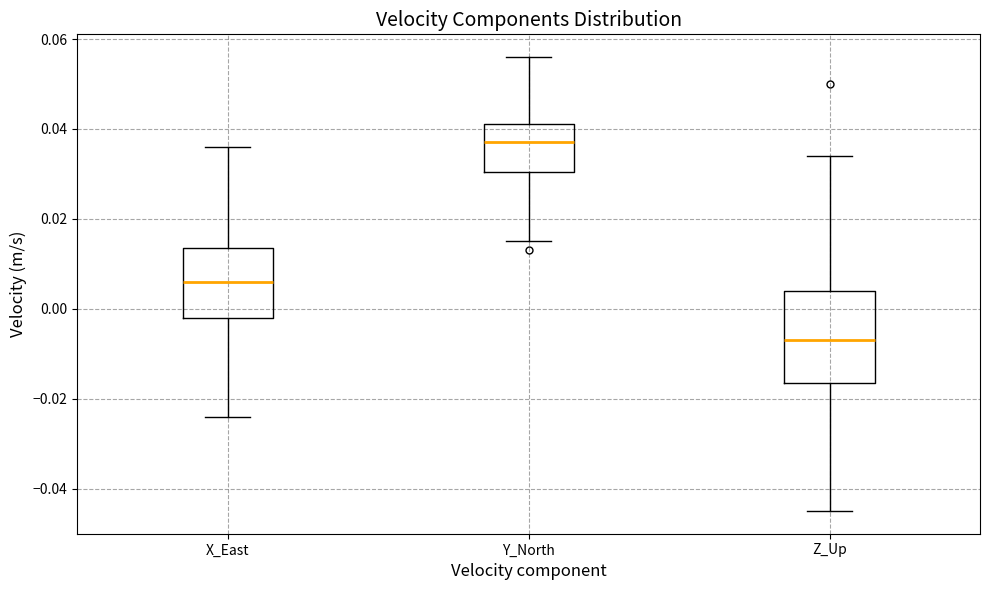

Where does the lower whisker of the box for Y_North end on the y-axis? The values are not printed on the chart, so give them approximately, as read against the axis.

0.016